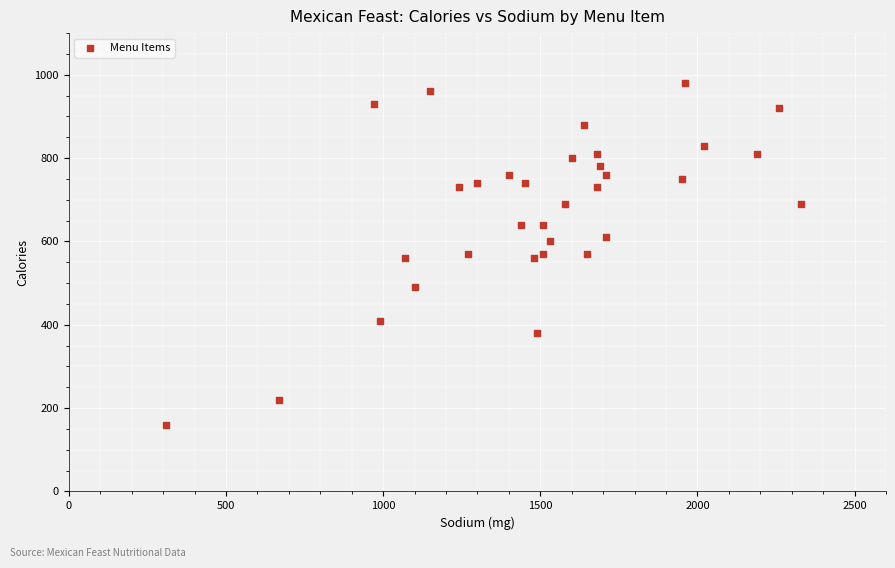

What is the range of Y values (max minus min)?

820